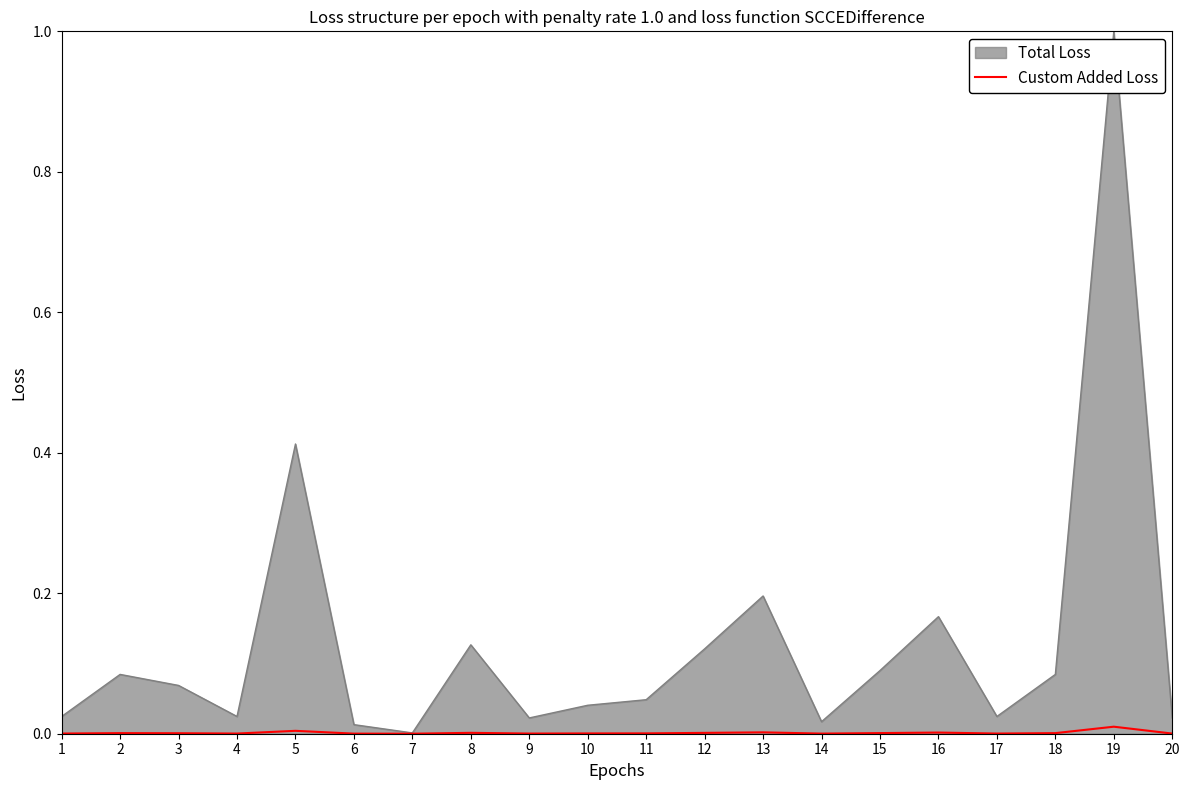

Rank the series by their average value, from lowest to highest.

Custom Added Loss, Total Loss